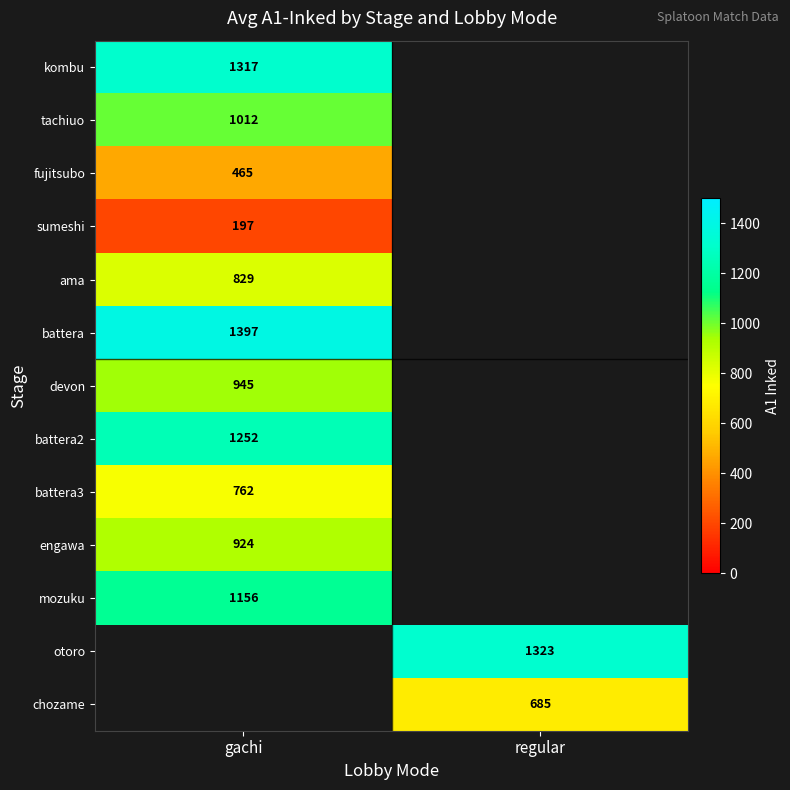

The value of battera3 at gachi is 1280. True or false?

False